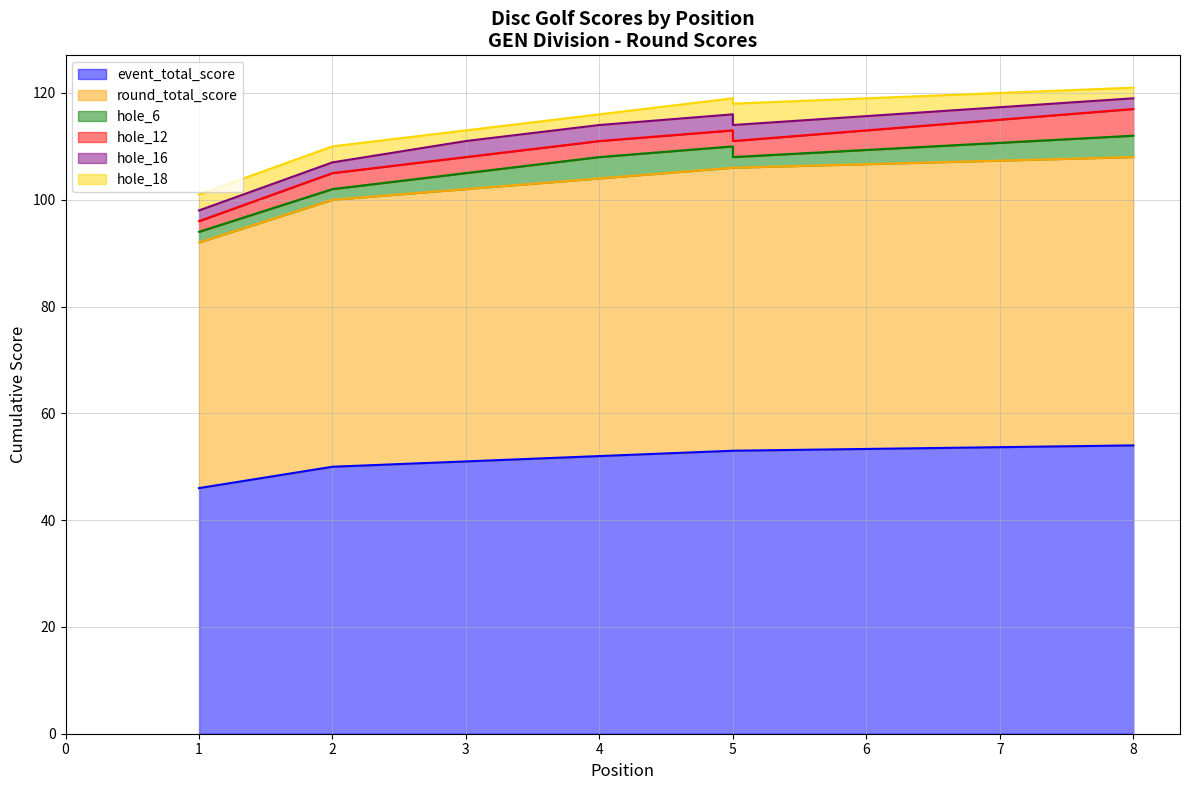

At how many categories does at least one series exceed 24?

8